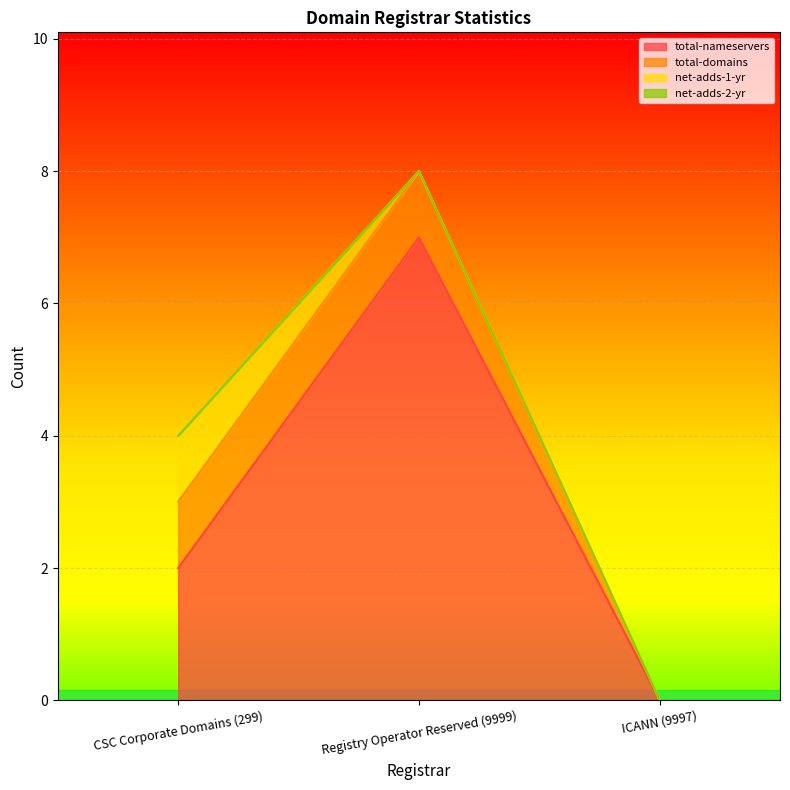

Reading right to left, transcribe all the data shown in this chart.

total-nameservers: 0	7	2
total-domains: 0	1	1
net-adds-1-yr: 0	0	1
net-adds-2-yr: 0	0	0